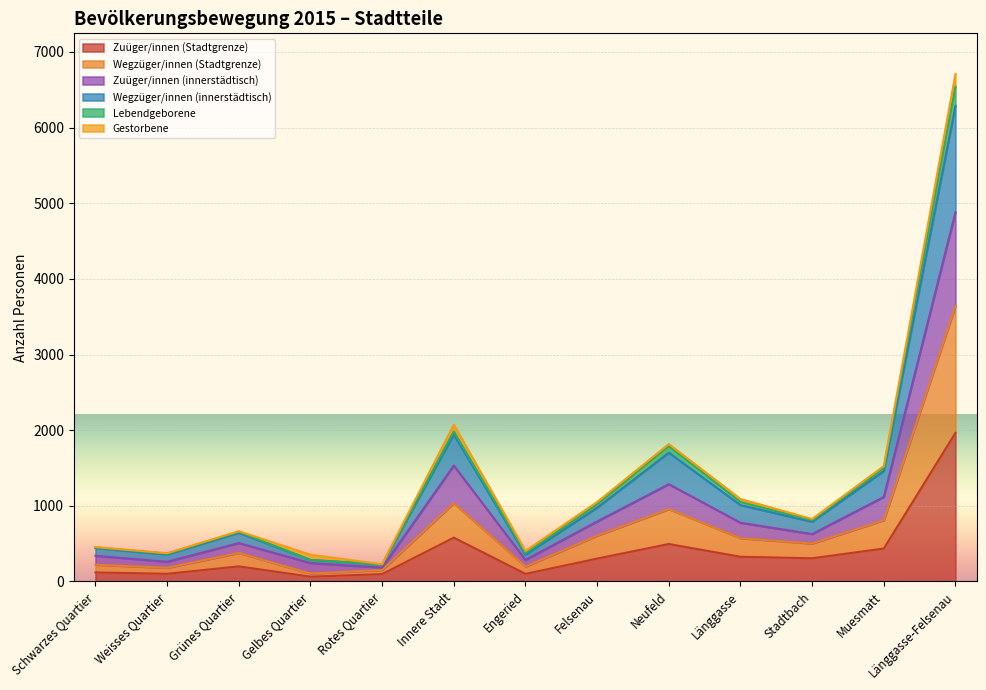

How many values in the Zuüger/innen (Stadtgrenze) series exceed 302?

6